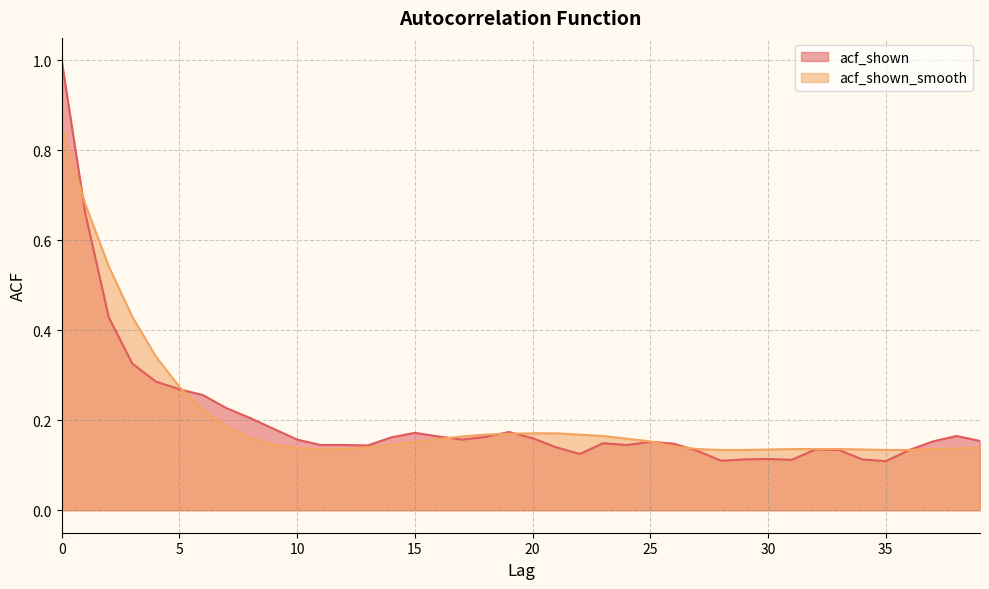

Where is the first local minimum for acf_shown_smooth?

11